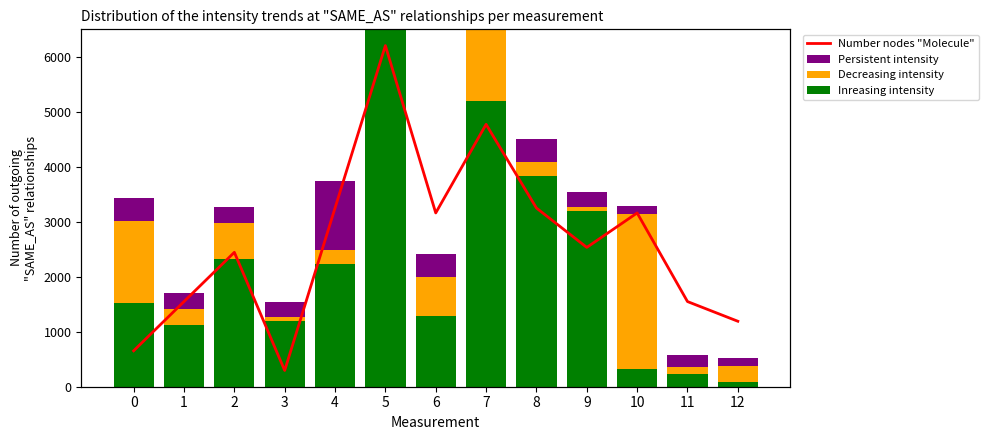

What is the difference between the Persistent intensity values at 9 and 5?

420